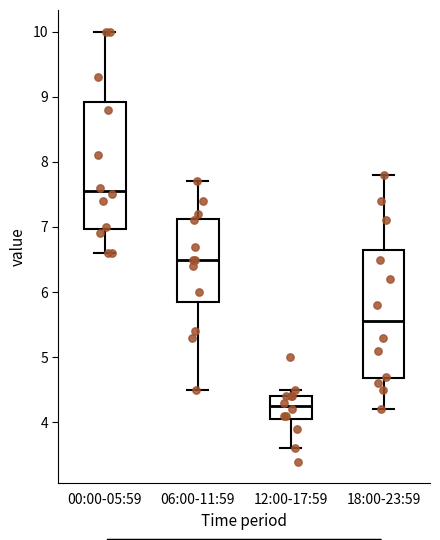

Reading left to right, transcribe this box plot: for each box, give where its median line is, the range the box spans, and where its two whiskers end, as read against the y-axis. The values are not printed on the chart, so give them approximately, as read against the axis.

00:00-05:59: median 7.6, box 7.0 to 8.9, whiskers 6.6 to 10.0
06:00-11:59: median 6.5, box 5.9 to 7.1, whiskers 4.5 to 7.7
12:00-17:59: median 4.3, box 4.1 to 4.4, whiskers 3.6 to 4.5
18:00-23:59: median 5.6, box 4.7 to 6.7, whiskers 4.2 to 7.8